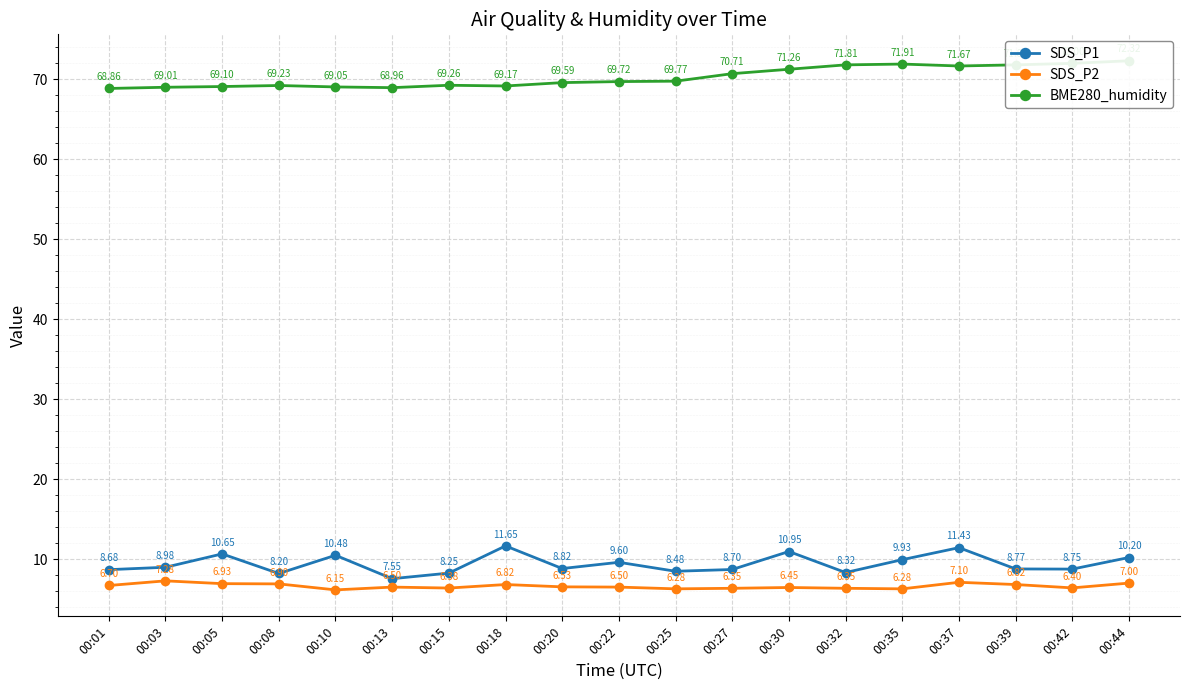

In SDS_P2, how many points are lower than both neighbors (excluding endpoints)?

5